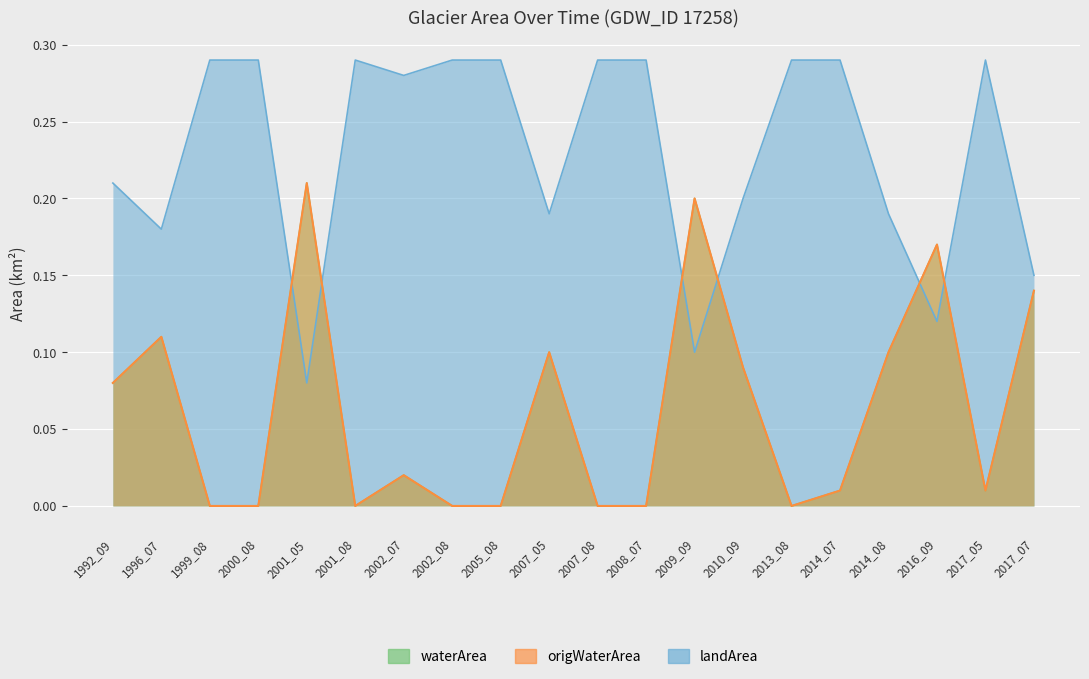

Which series has the largest range (max minus min)?

waterArea